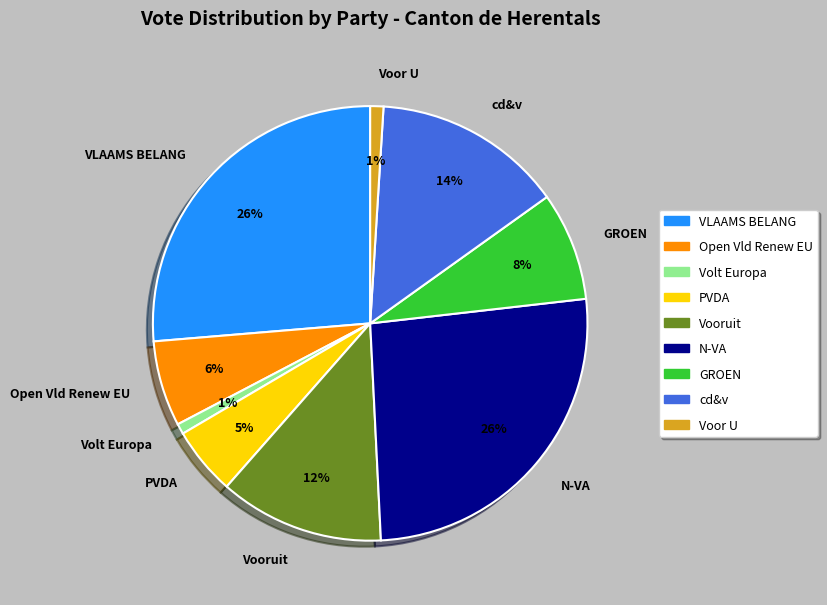

Do VLAAMS BELANG and GROEN together represent more than half of the pie?

No